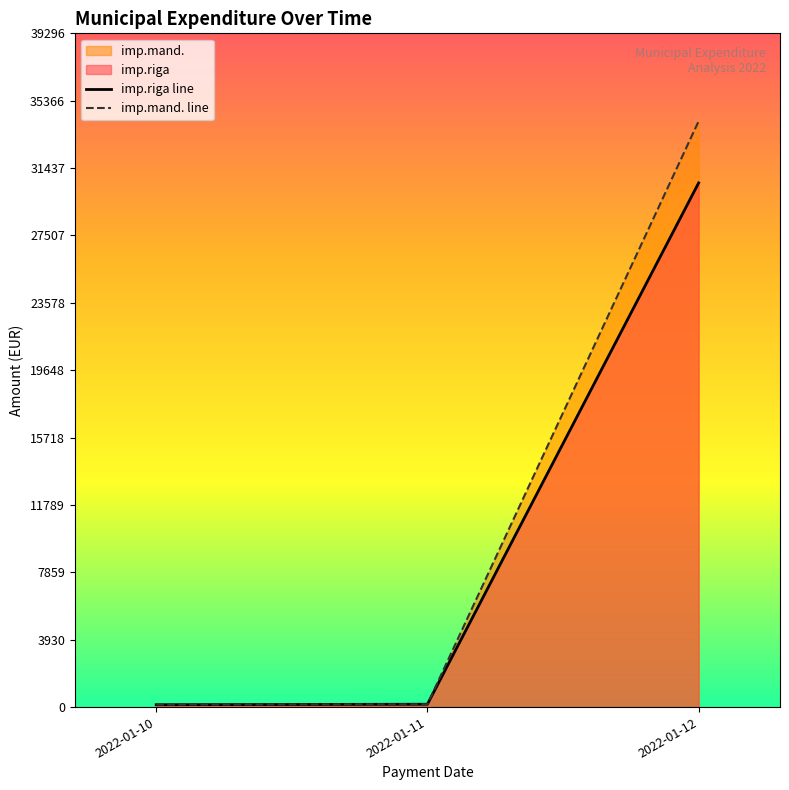

What is the average value of the imp.mand. line series?

11491.7